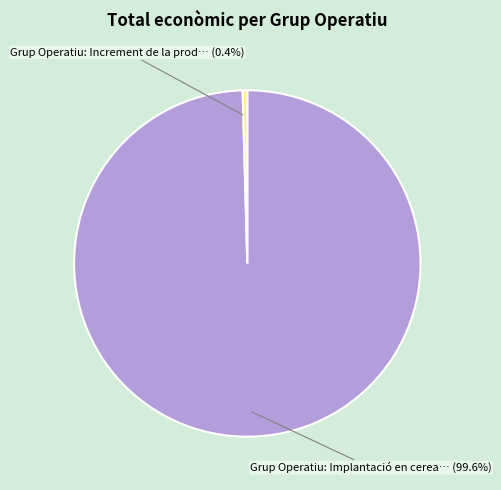

Does any single category account for the majority?

Yes